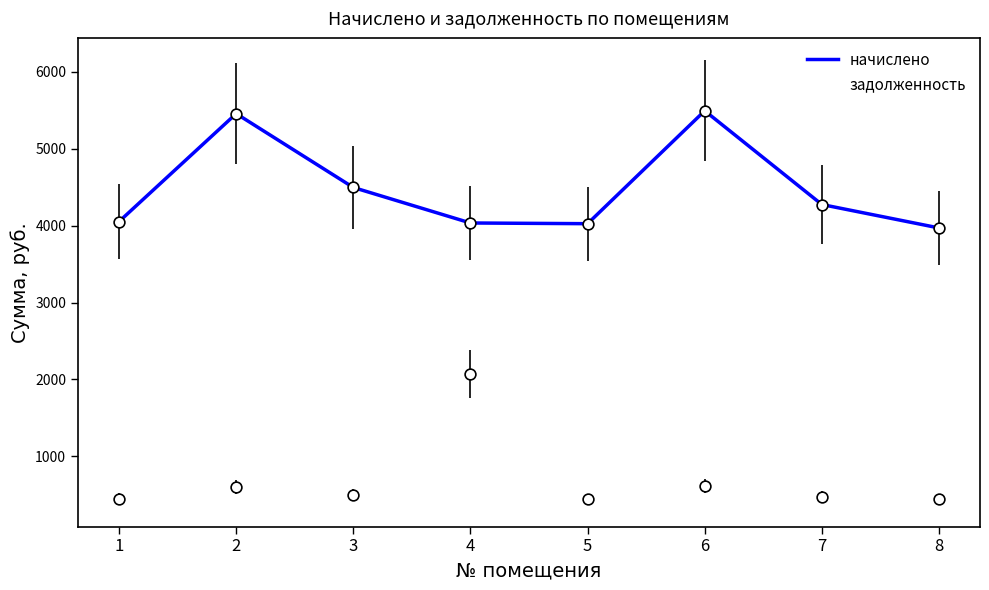

Which series has the largest total across all categories?

начислено